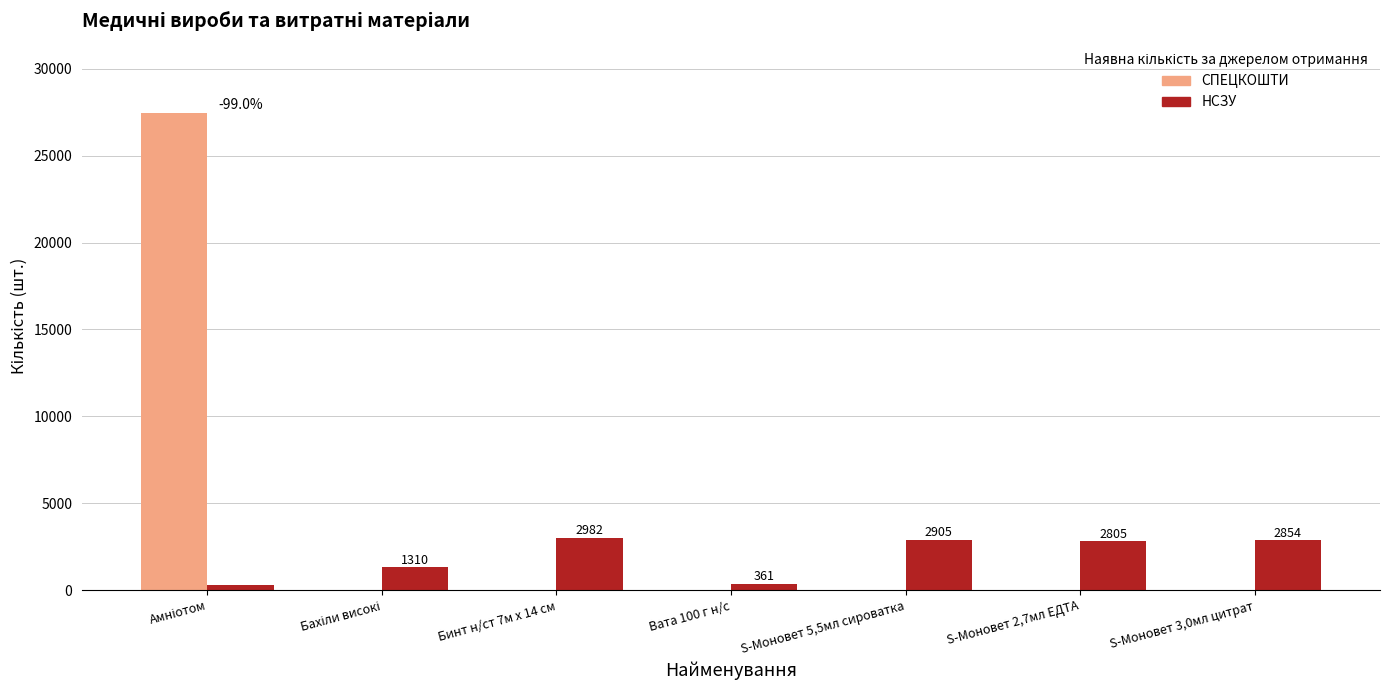

What is the approximate value of НСЗУ at S-Моновет 5,5мл сироватка?

2905